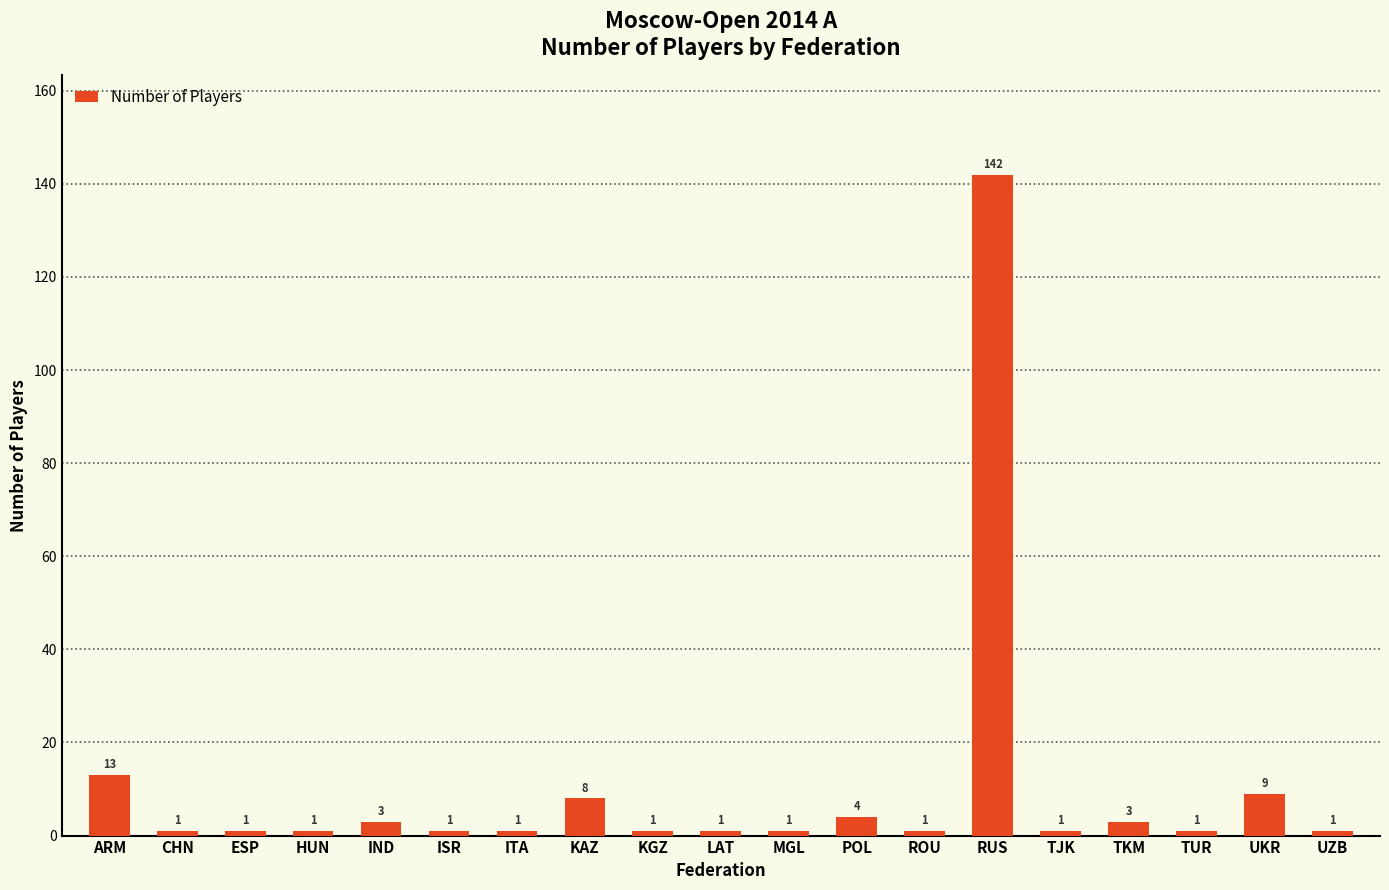

What is the average value?

10